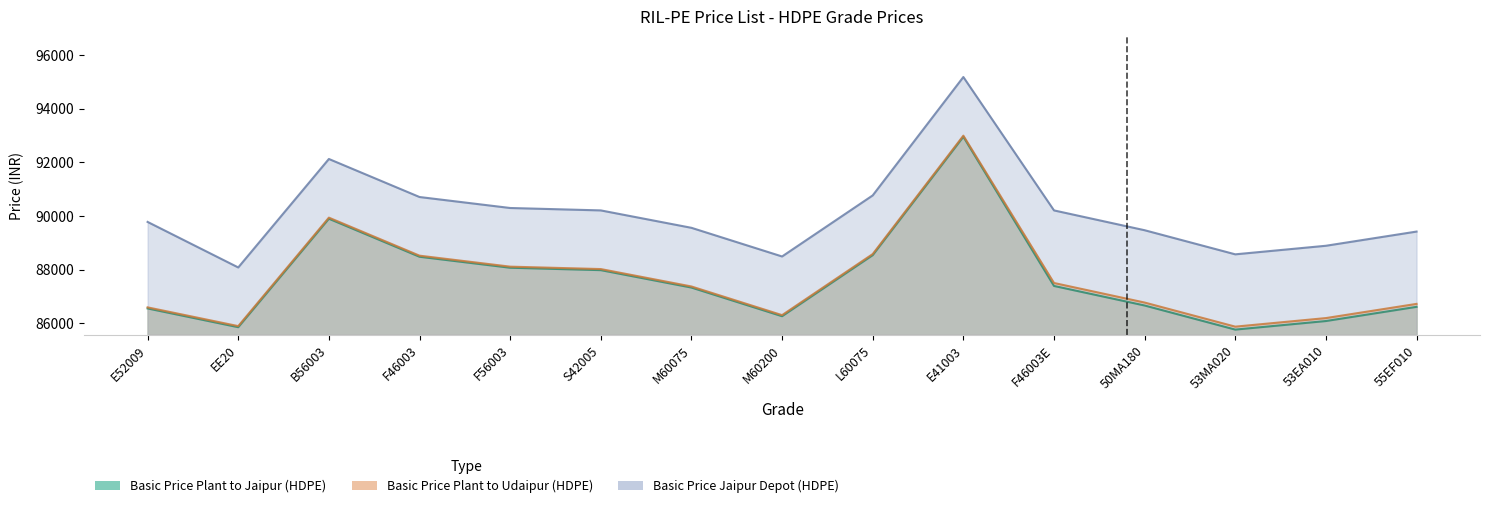

What position from the left is F46003E?

11